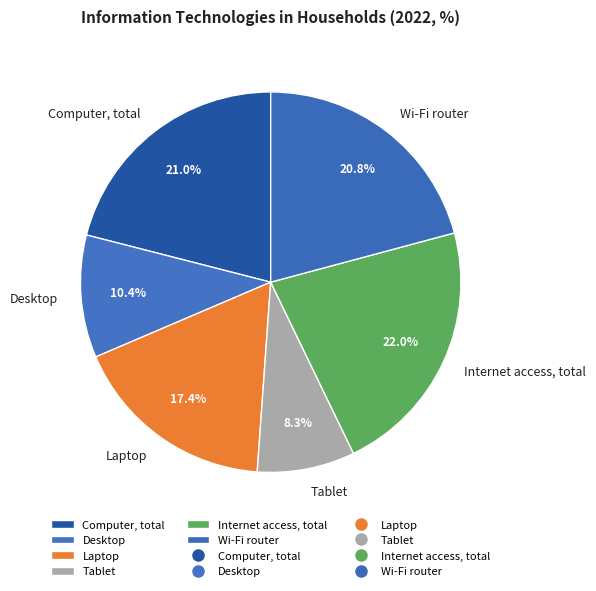

Count the number of slices in the pie.

6